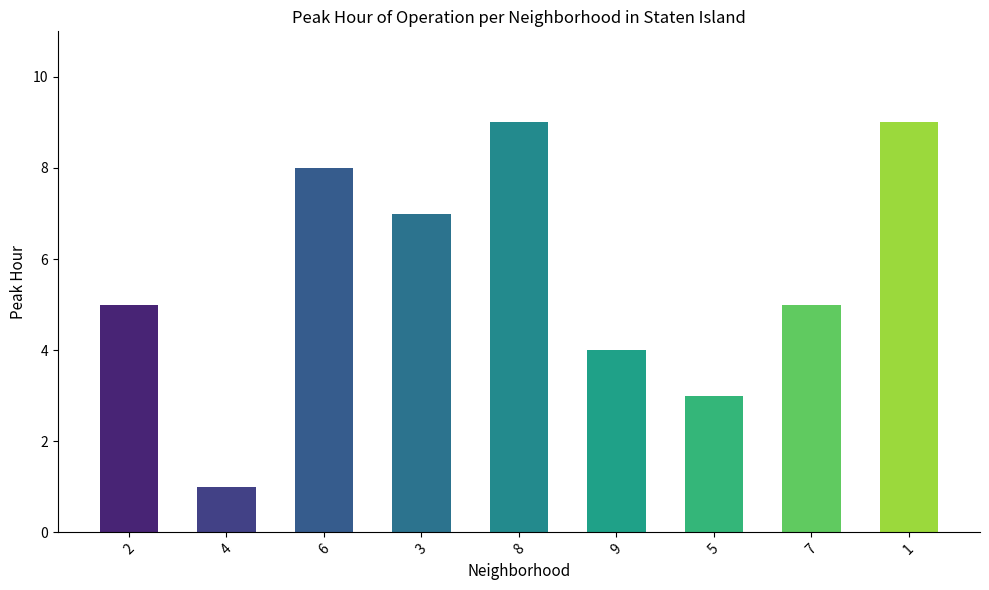

What is the average value?

6